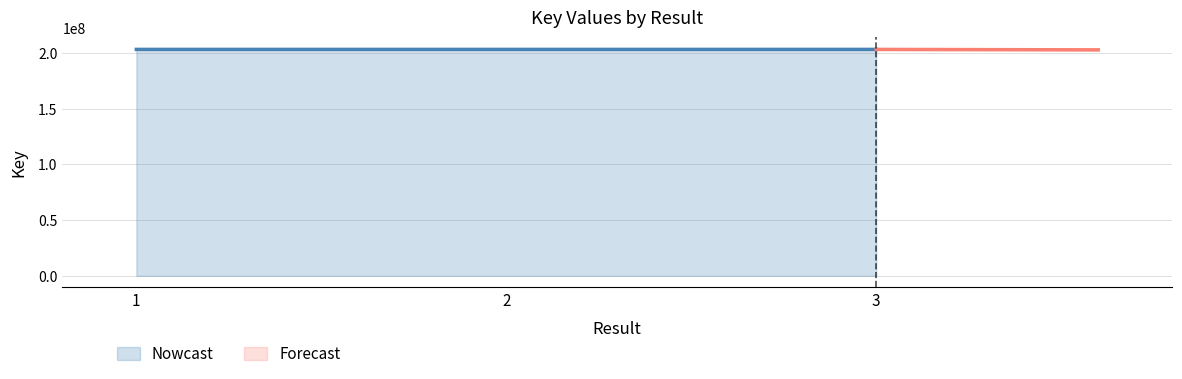

Reading left to right, extract all data points from this chart.

203278161	203274543	203275266